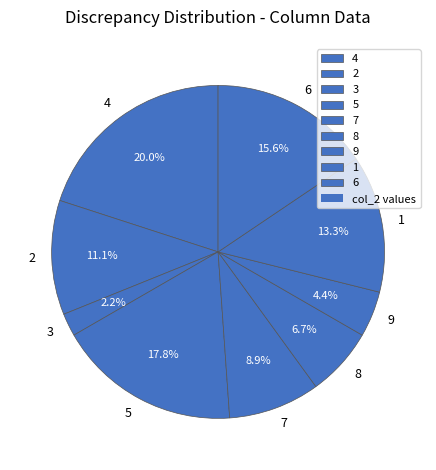

To the nearest percent, what portion does 3 represent?

2%